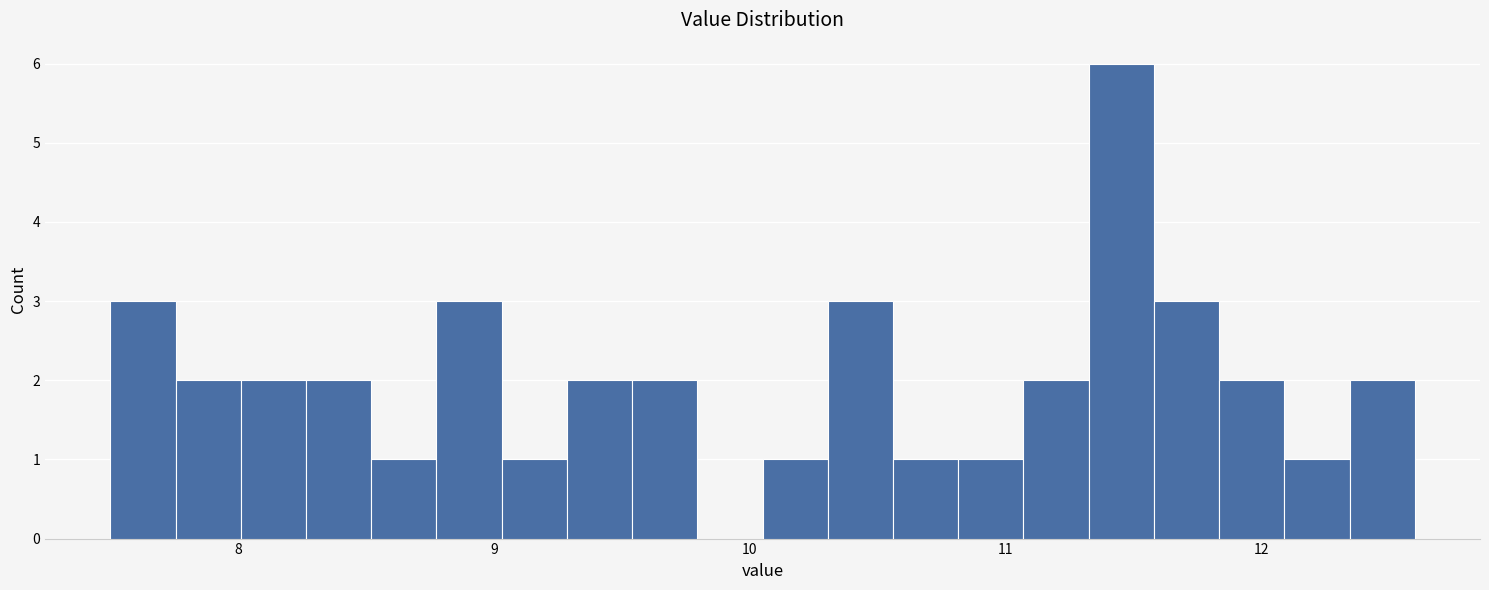

Around what value on the x-axis is the tallest bar? Give the approximate position of its centre, as read against the axis.

11.5